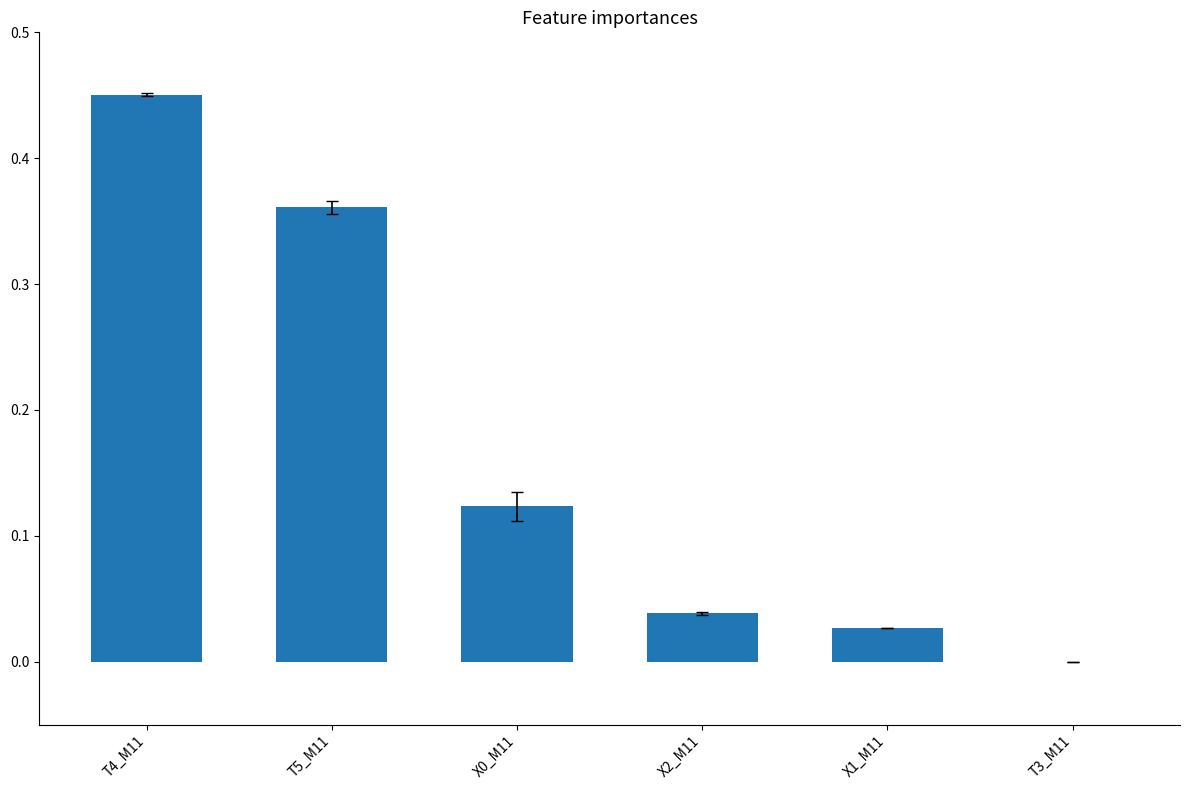

Which has a higher value, T4_M11 or X0_M11?

T4_M11